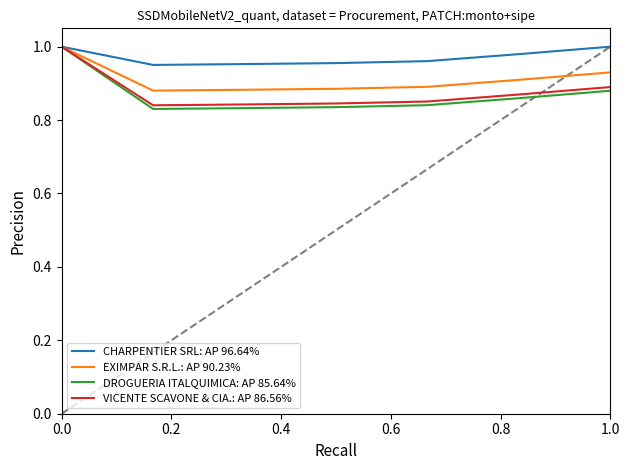

Which series has the widest spread of values?

DROGUERIA ITALQUIMICA: AP 85.64%